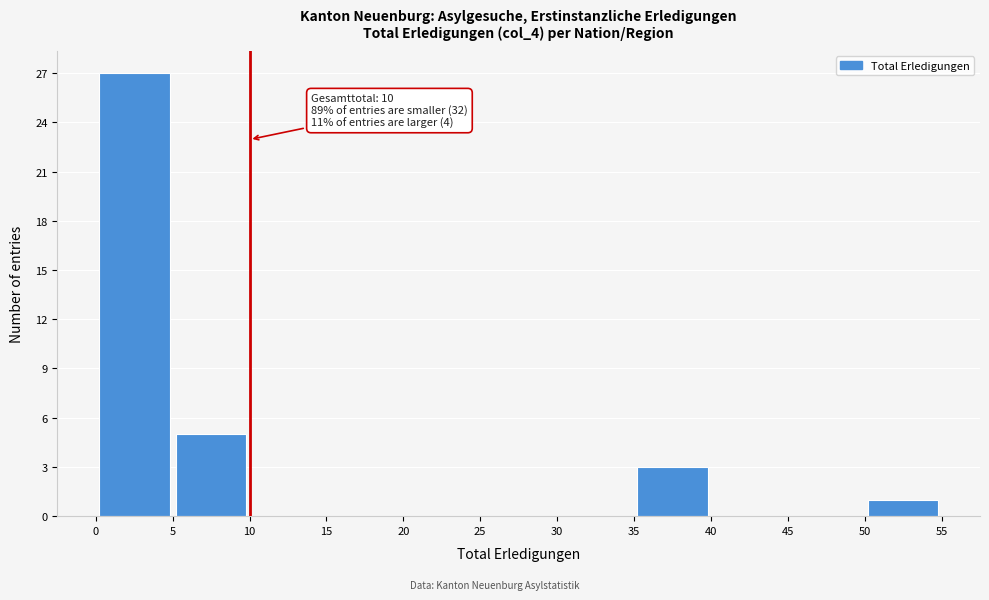

Over which range of the x-axis is the bar tallest?

0 to 5